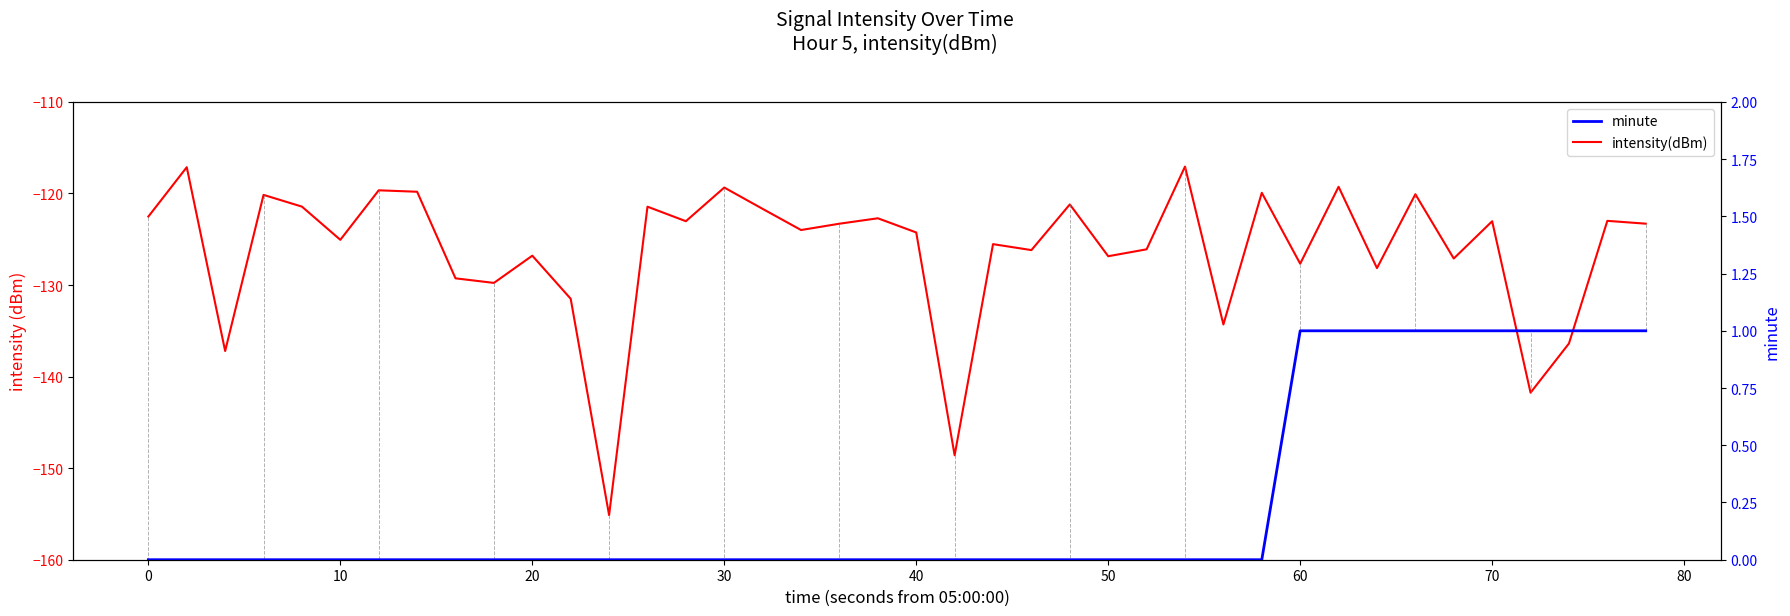

How many data points does each series have?

40